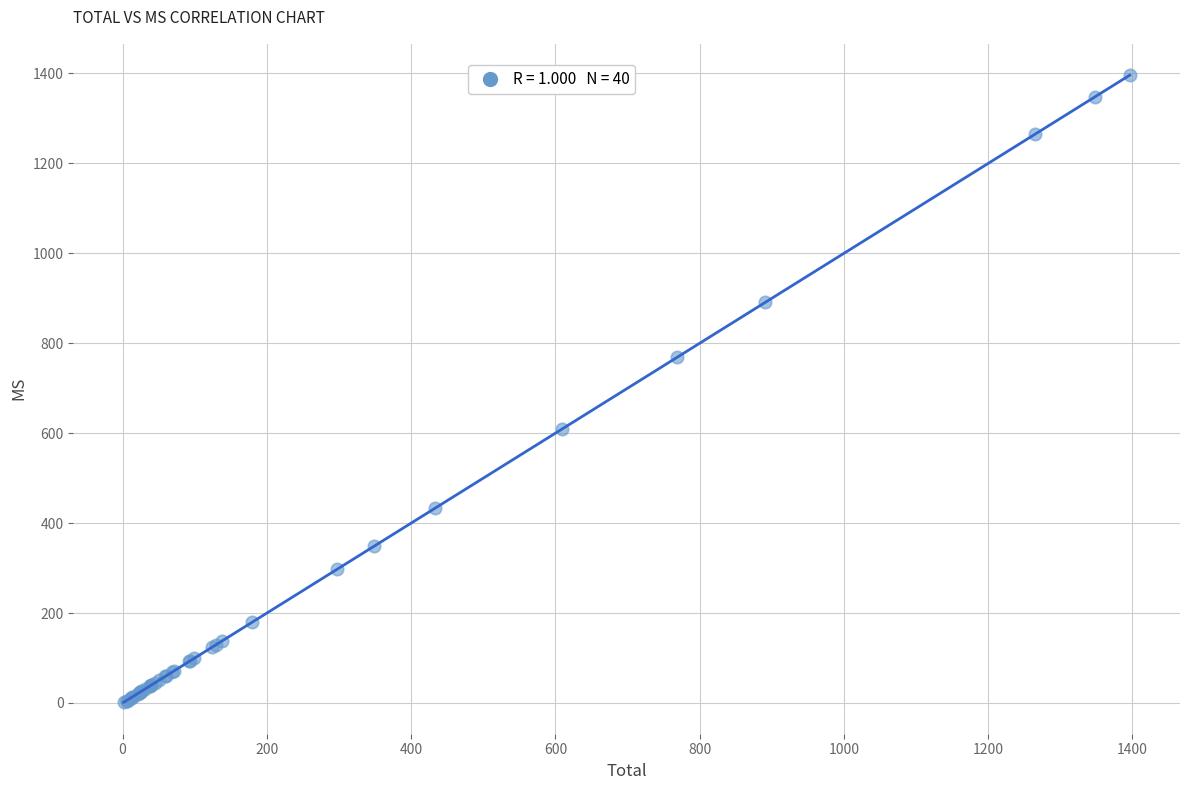

What Y value in the scatter plot is closest to 698?

769.2